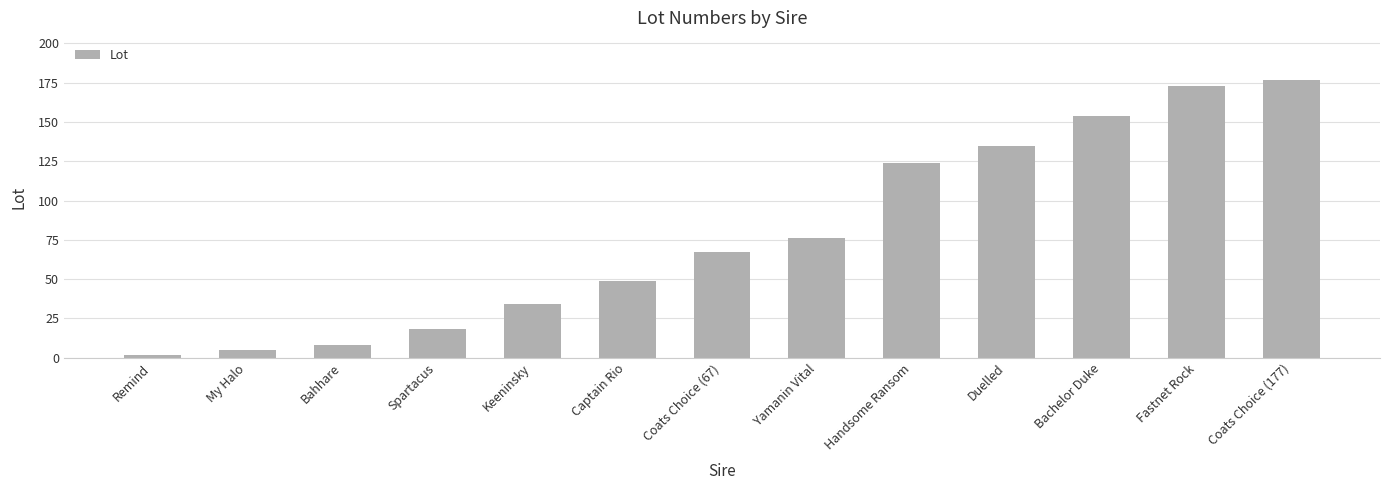

What position from the right is Keeninsky?

9